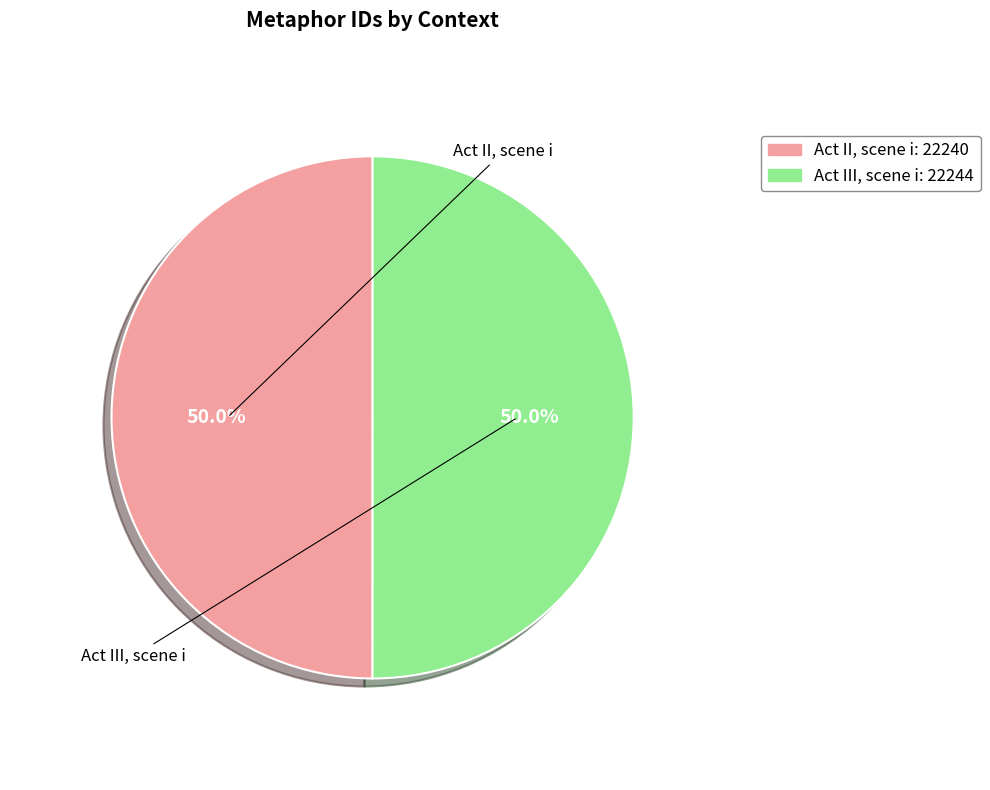

True or false: Act III, scene i accounts for 50% of the total.

True